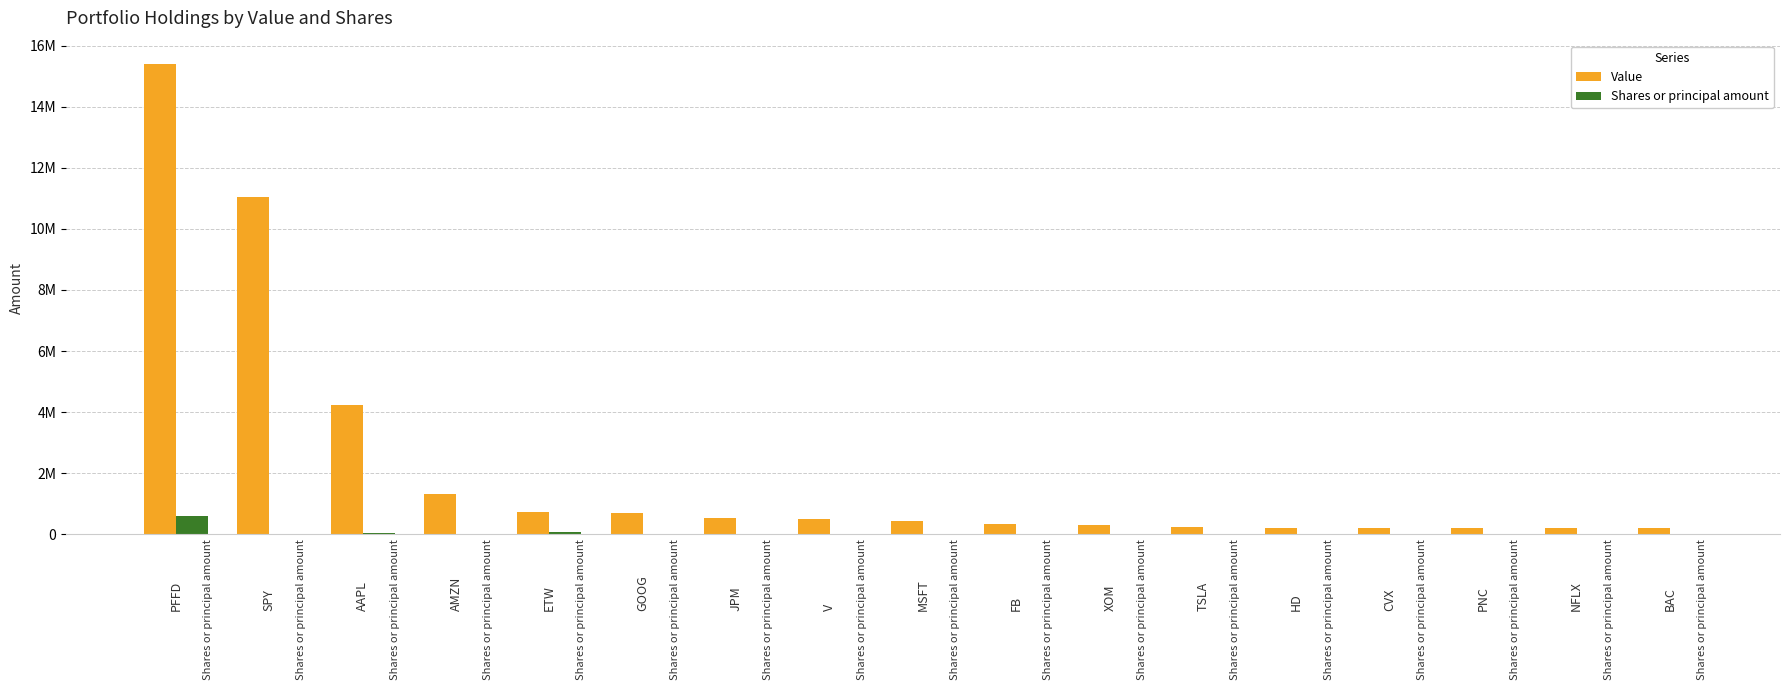

Read the Value value at ETW, to the nearest 50.

743000